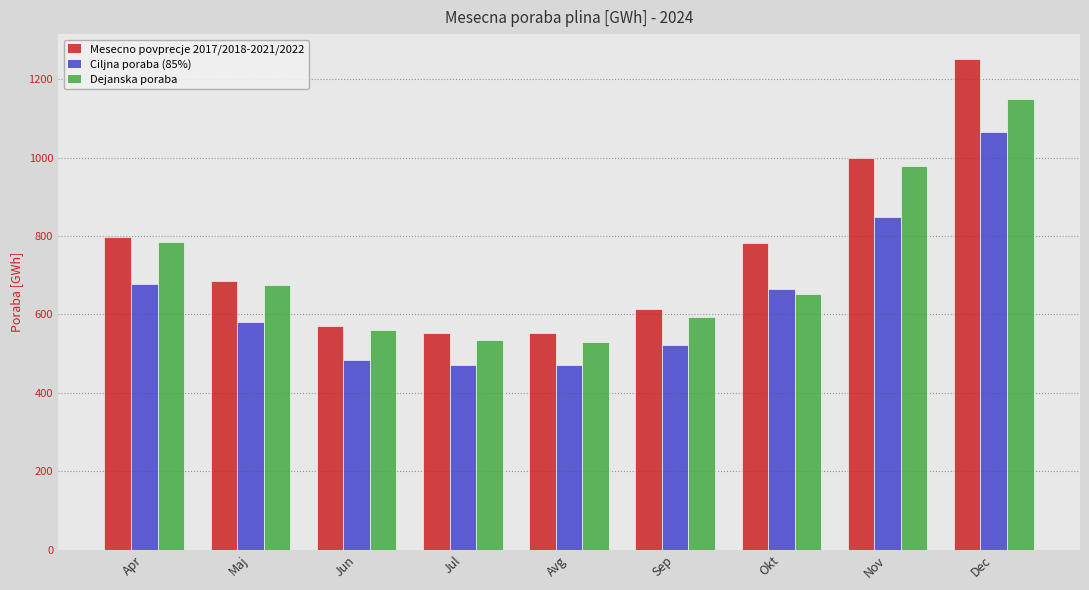

What is the total value across all series at Apr?

2258.3